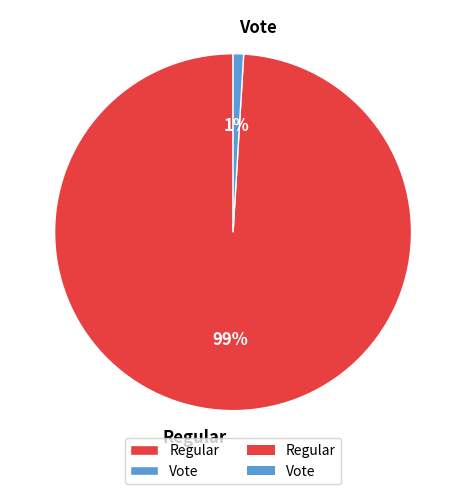

Do Regular and Vote together represent more than half of the pie?

Yes